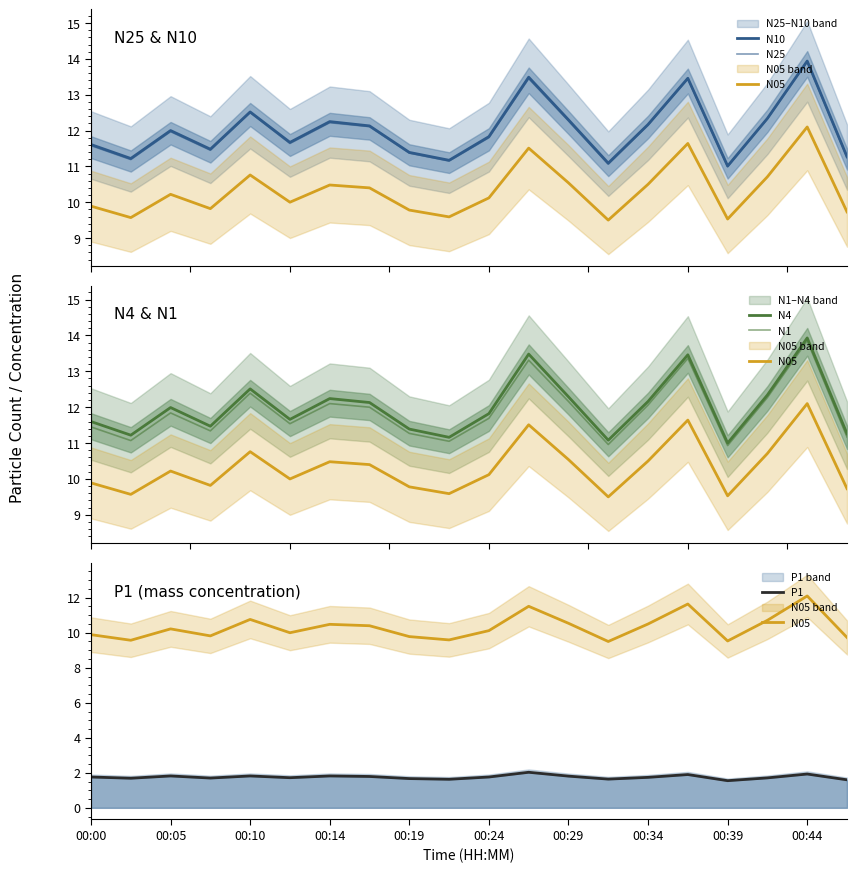

Is this an area chart (filled region under the line)?

No